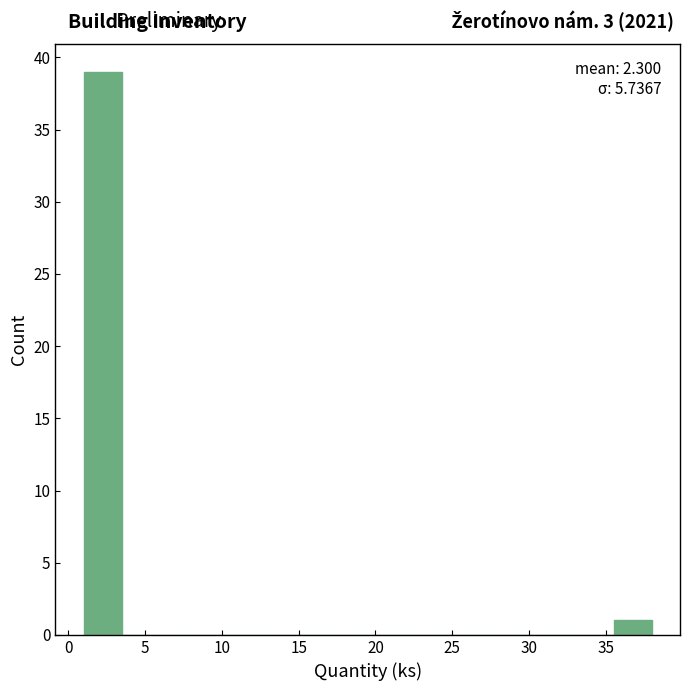

Over which range of the x-axis is the bar tallest?

1.0 to 3.5